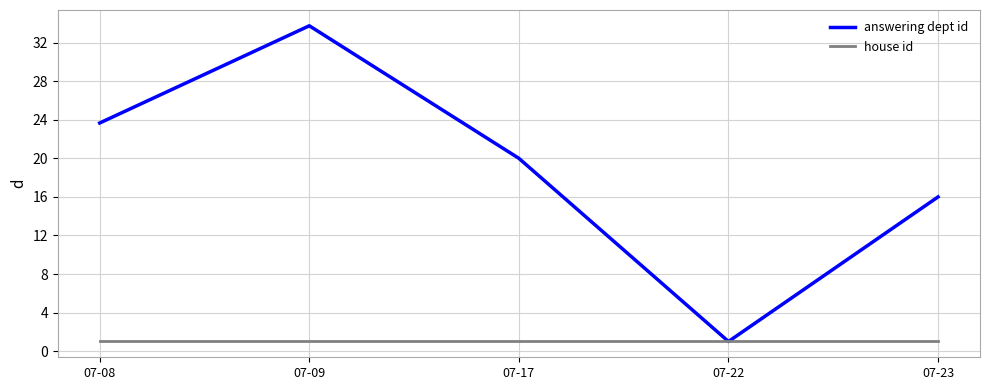

Reading left to right, extract all data points from this chart.

answering dept id: 07-08=23.7	07-09=33.8	07-17=20.0	07-22=1.0	07-23=16.0
house id: 07-08=1.0	07-09=1.0	07-17=1.0	07-22=1.0	07-23=1.0